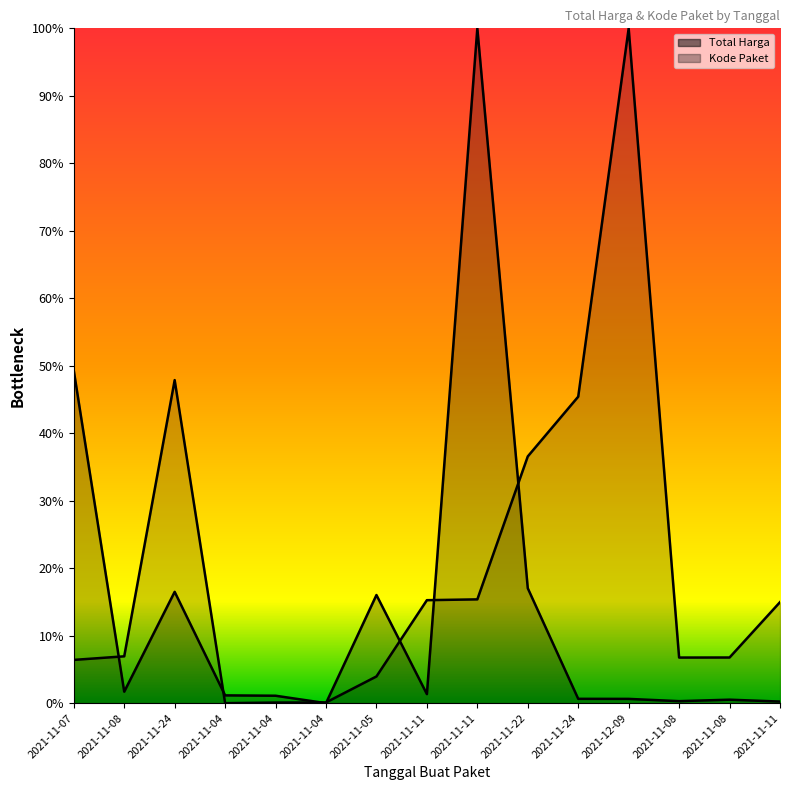

How many positive values does the Kode Paket series have?

14